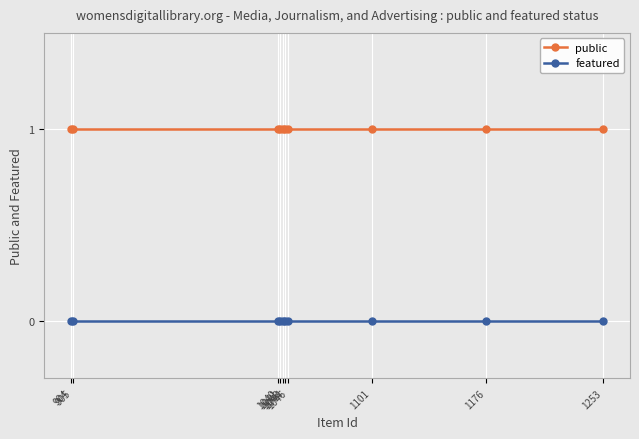

How many lines are shown in the chart?

2